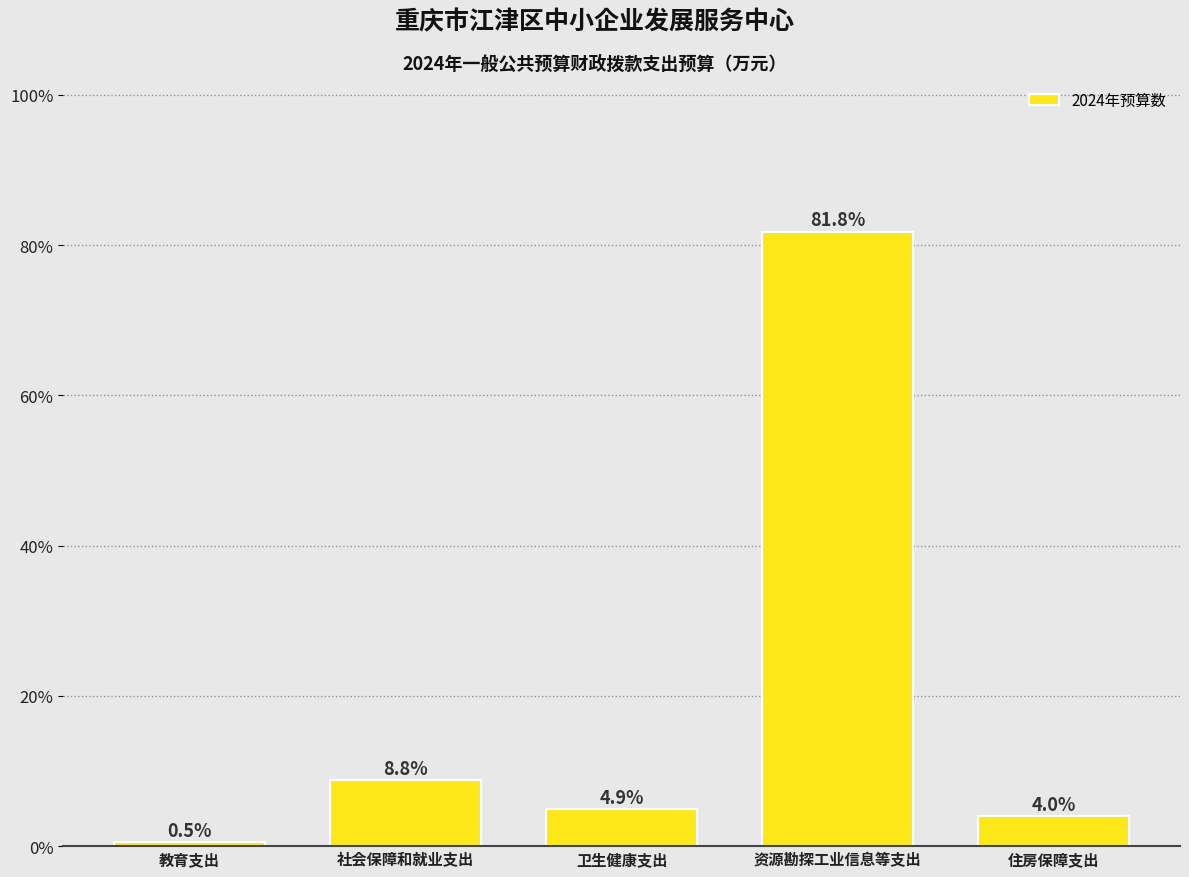

Reading left to right, transcribe all the data shown in this chart.

教育支出=0.5	社会保障和就业支出=8.8	卫生健康支出=4.9	资源勘探工业信息等支出=81.8	住房保障支出=4.0